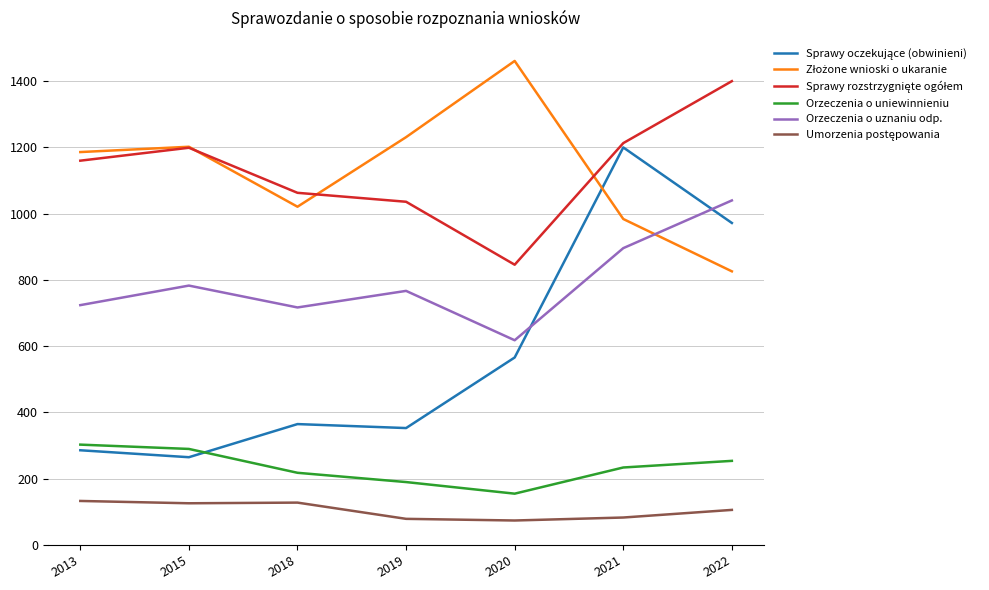

What is the sum of all Orzeczenia o uznaniu odp. values?

5545